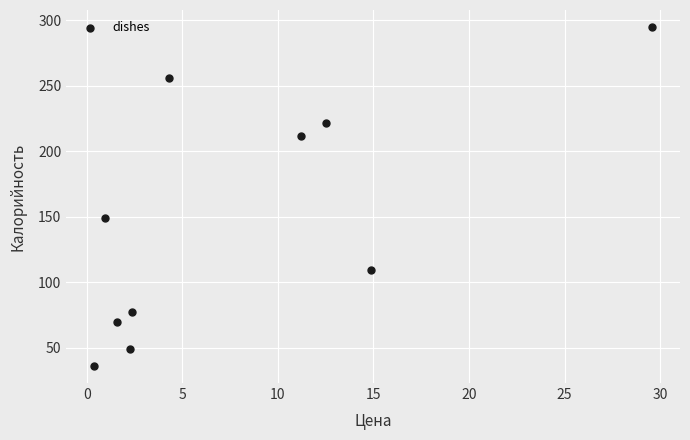

What Y value in the scatter plot is closest to 165?

149